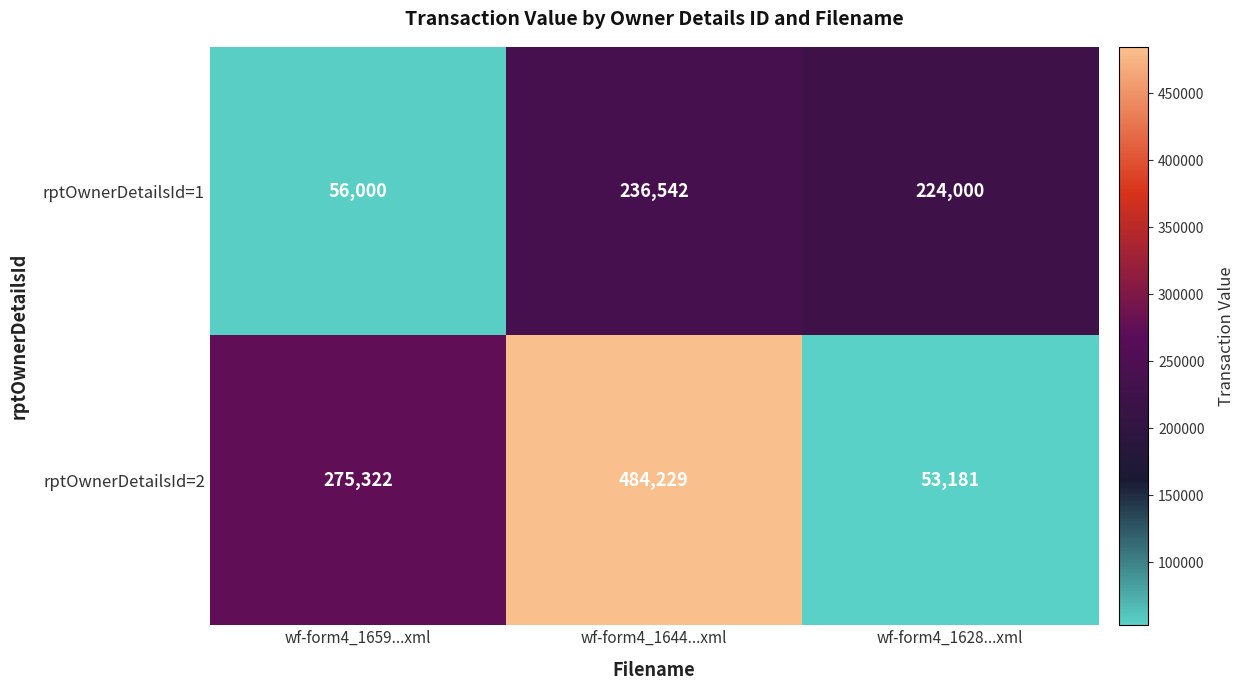

What is the difference between the rptOwnerDetailsId=1 values at wf-form4_1628...xml and wf-form4_1659...xml?

168000